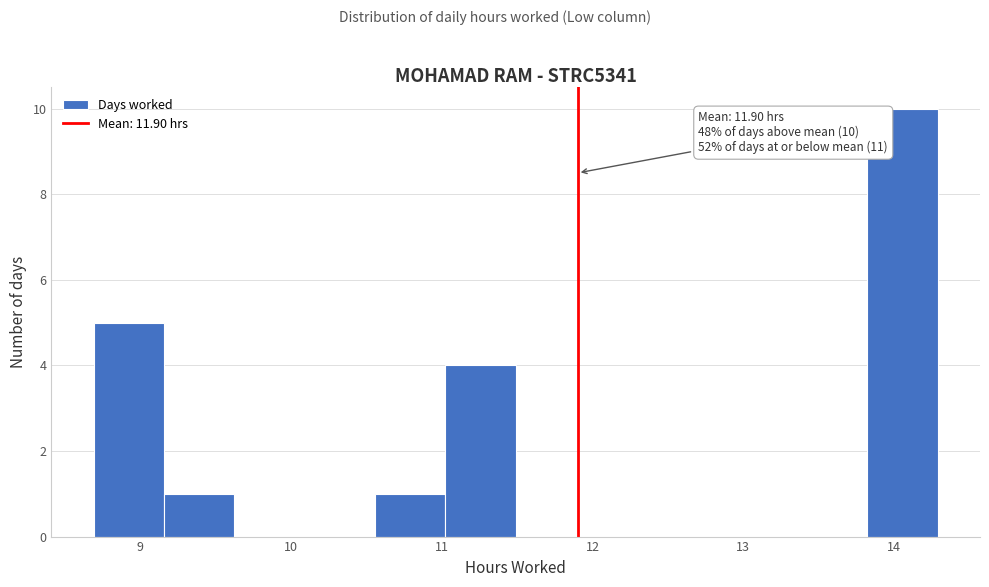

Which range on the x-axis has the tallest bar?

13.8 to 14.3